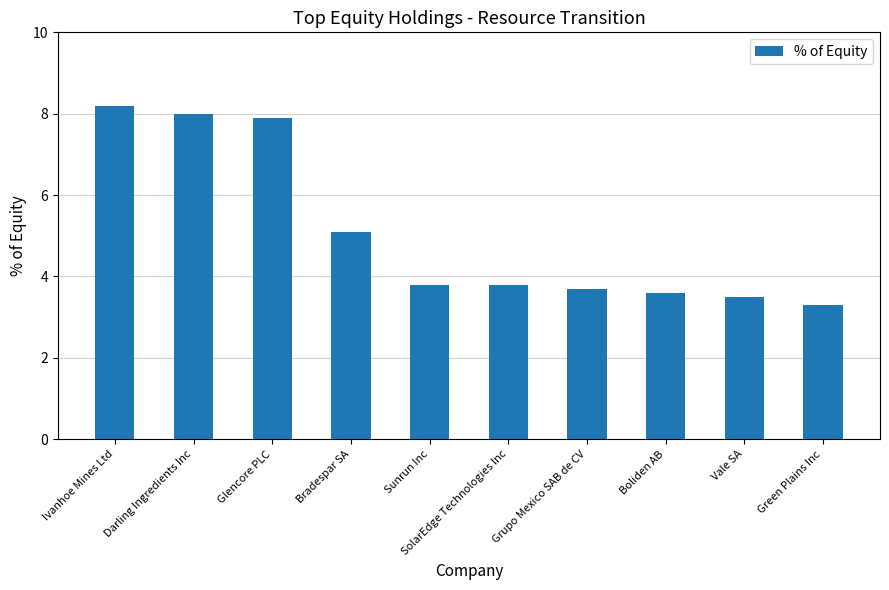

What is the sum of all values?

50.9